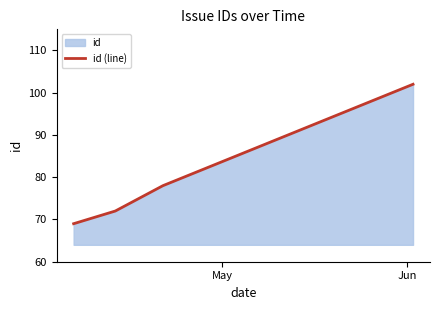

True or false: the data has more than 2 interior local peaks.

False